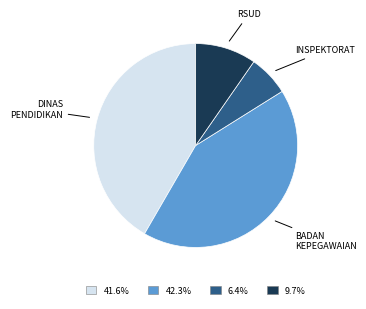

Count the number of slices in the pie.

4